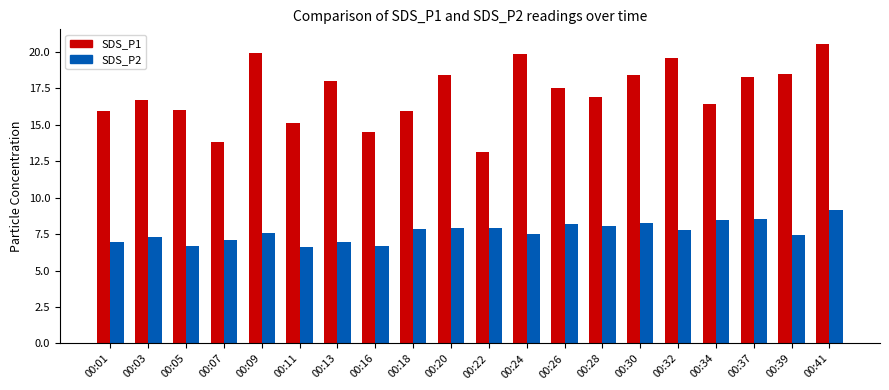

At 00:13, list the series in order from smallest to largest.

SDS_P2, SDS_P1